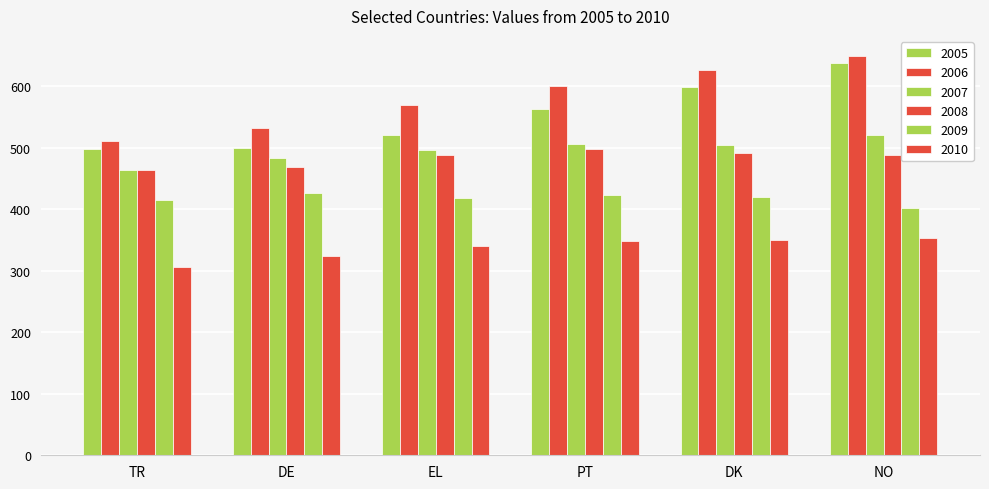

What is the difference between the maximum and minimum values in the 2005 series?

140.4